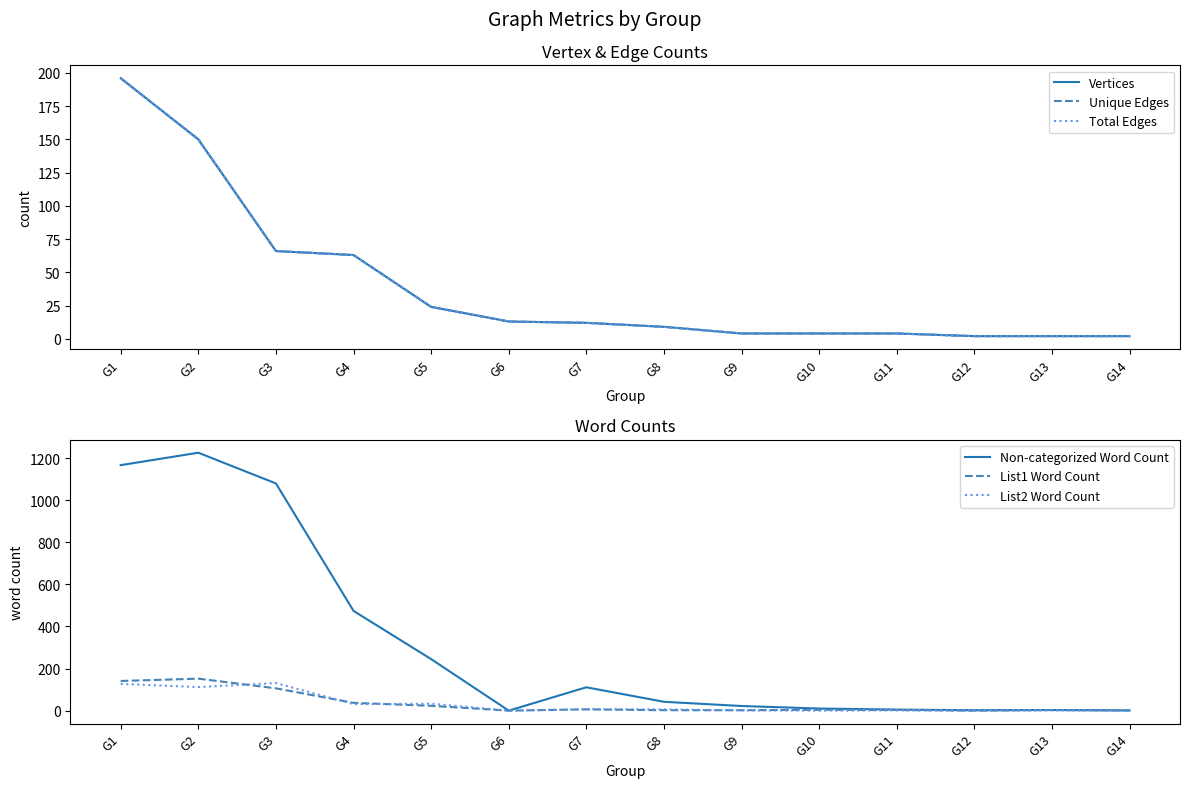

Which series has the largest range (max minus min)?

Non-categorized Word Count